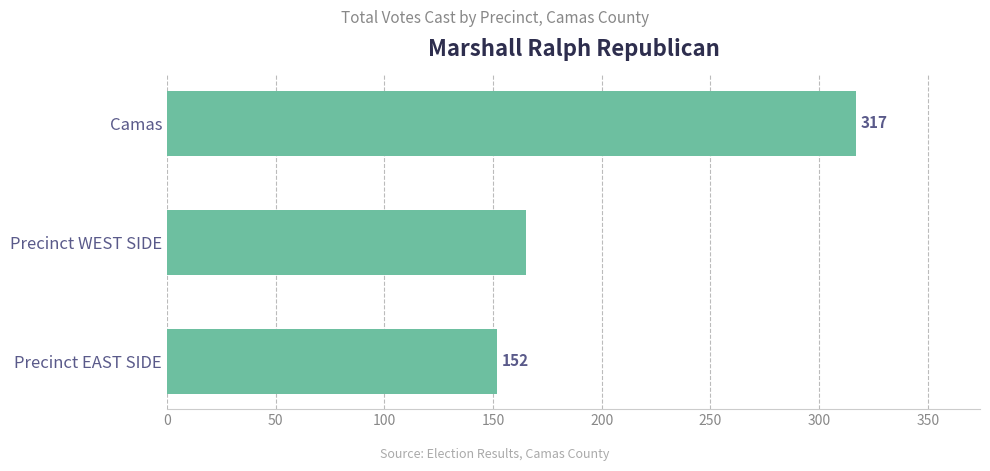

What is the difference between the second highest and minimum values?

13